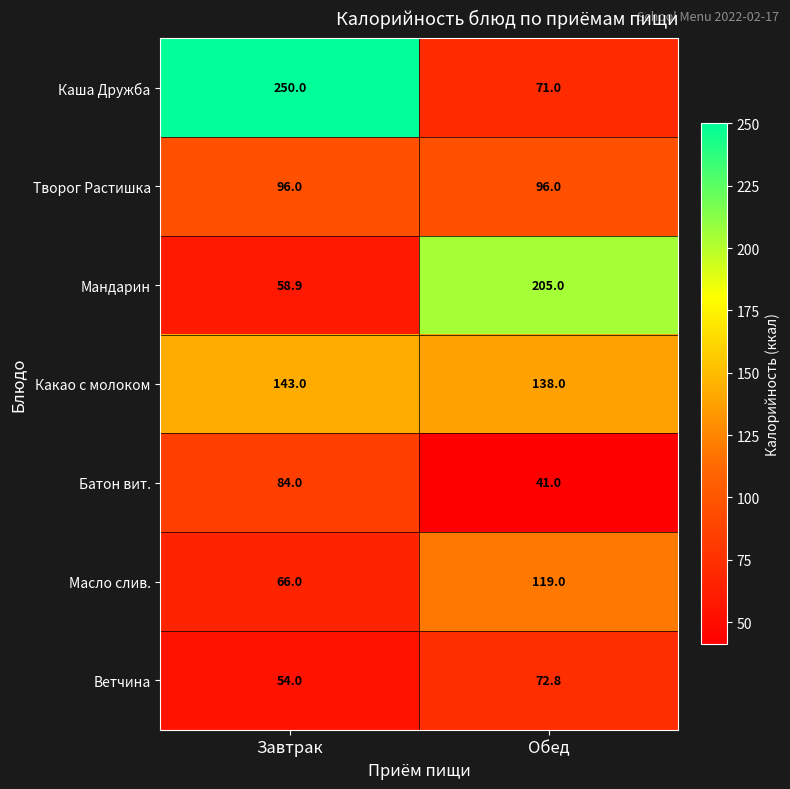

What is the difference between the highest and lowest values at Завтрак?

196.0